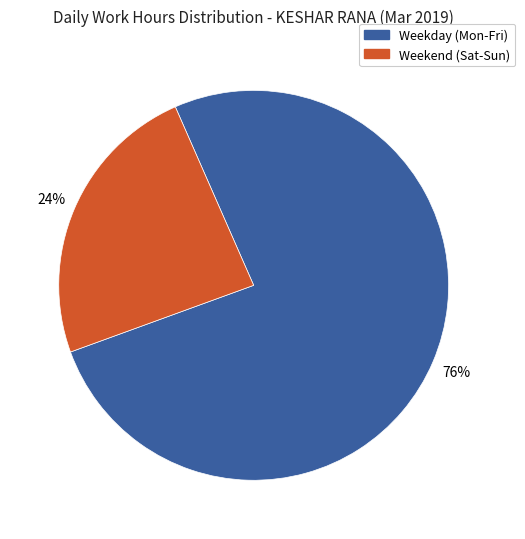

Do Weekend (Sat-Sun) and Weekday (Mon-Fri) together represent more than half of the pie?

Yes